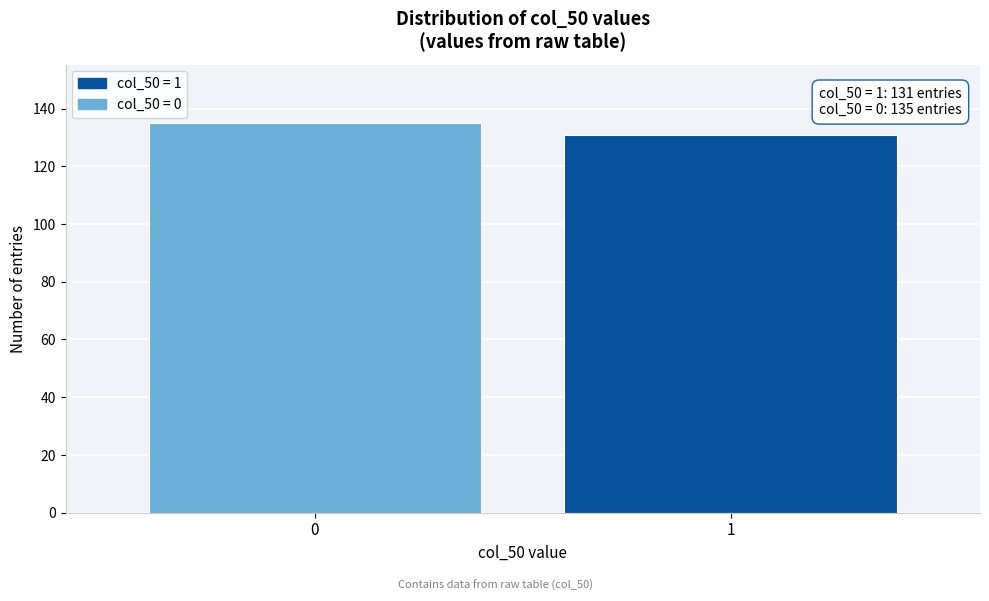

Reading left to right, transcribe all the data shown in this chart.

135	131